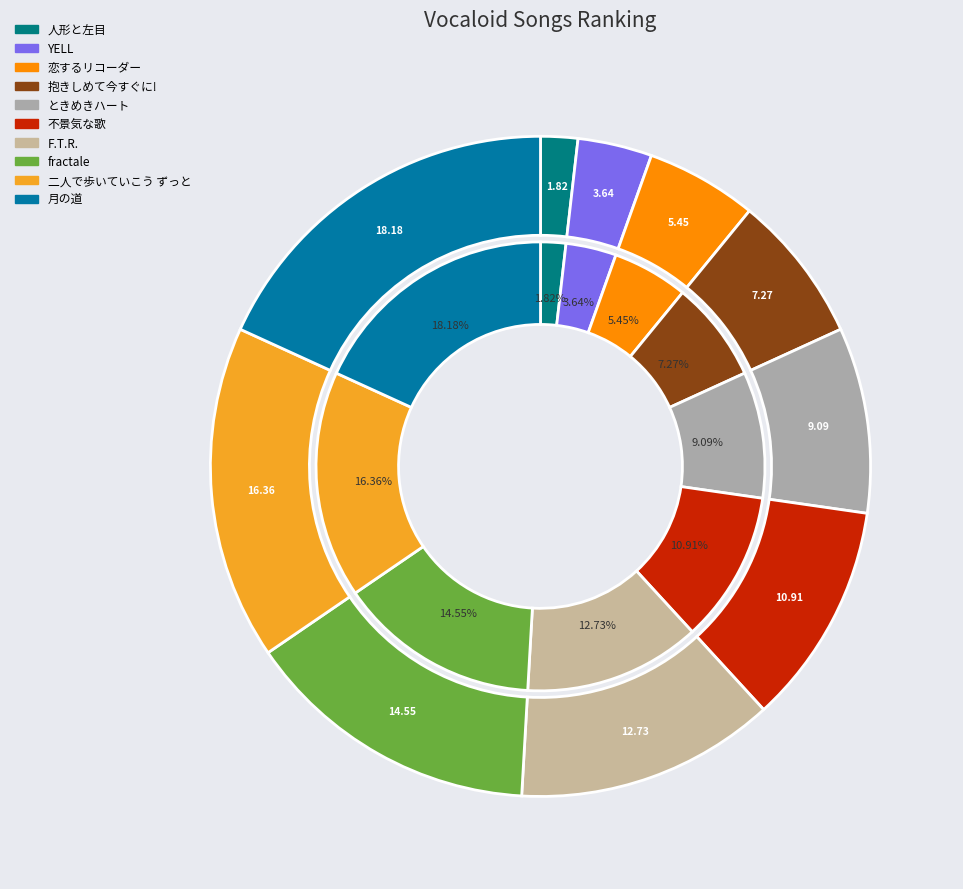

True or false: fractale accounts for 15% of the total.

True